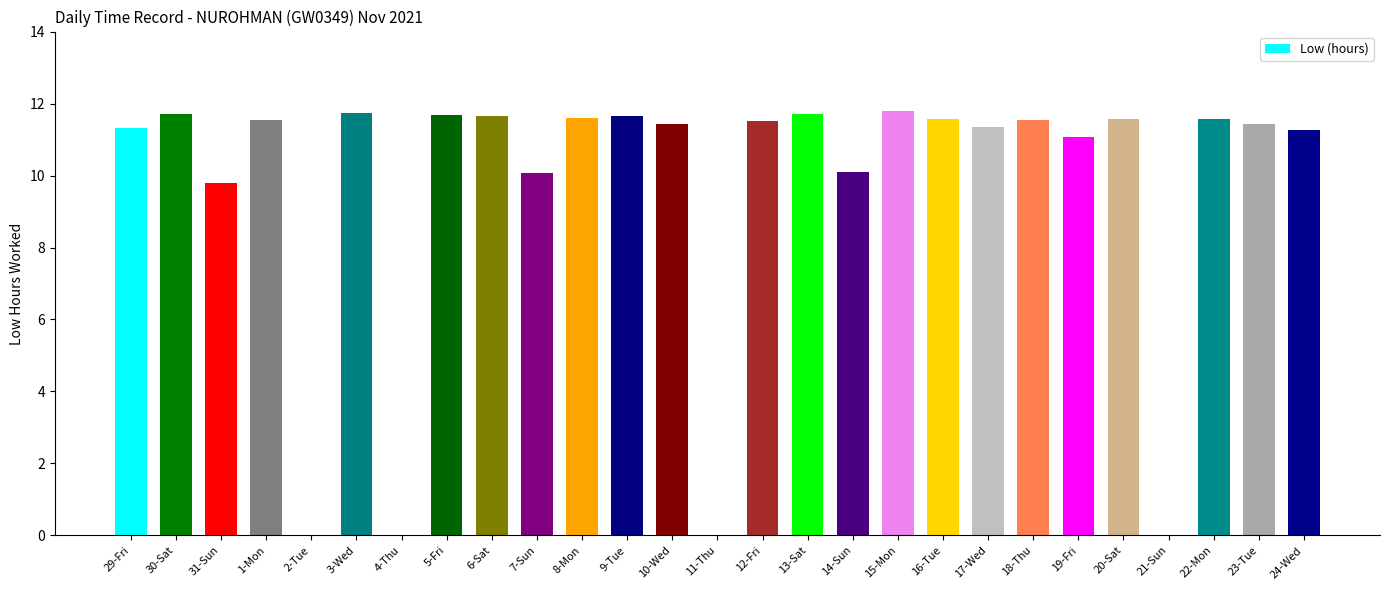

Does the chart contain stacked bars?

No